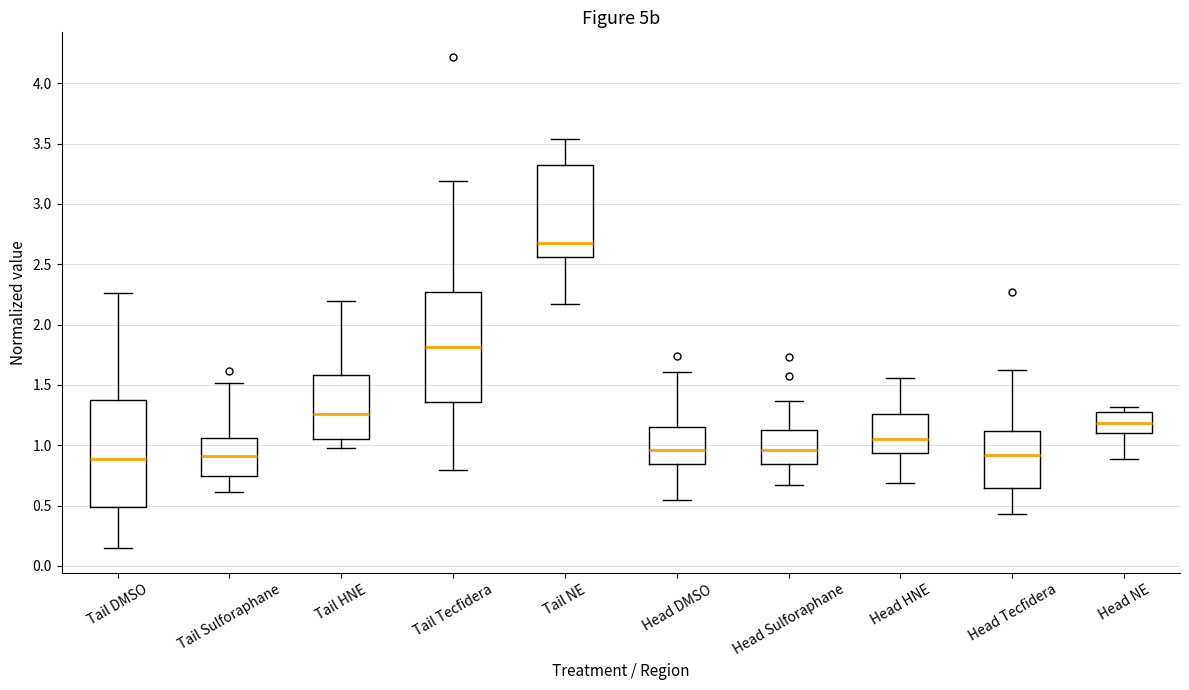

Which box's median line is the highest?

Tail NE